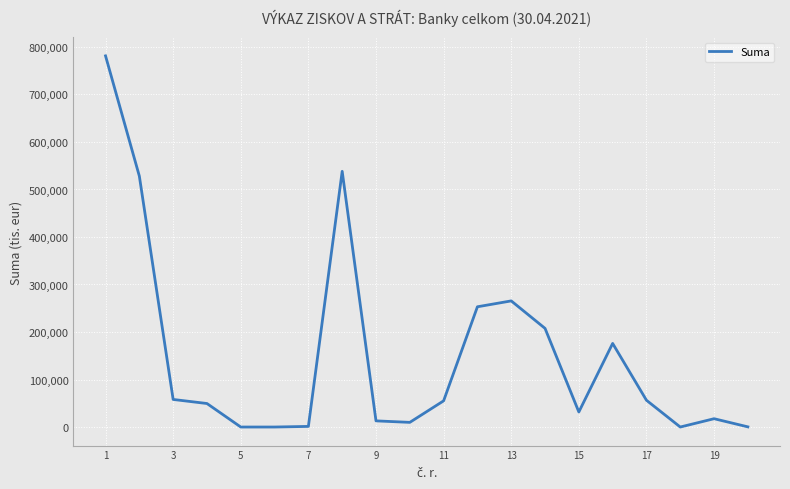

What is the maximum value shown in the chart?

781260